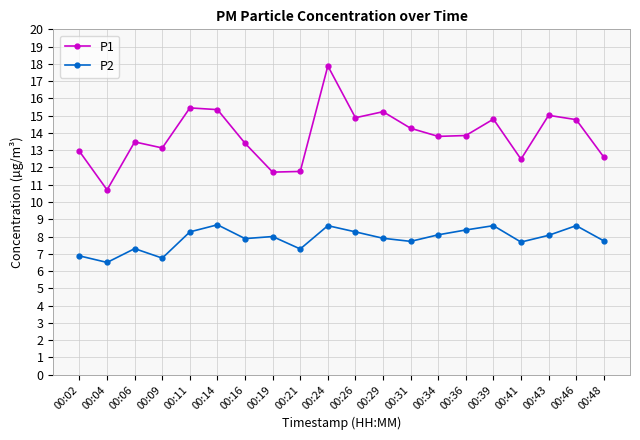

True or false: P1 and P2 intersect in this chart.

False